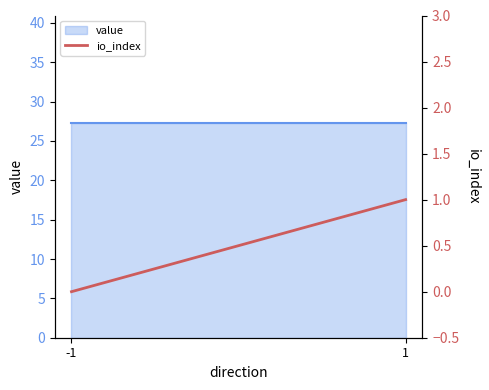

At which category does the chart reach its minimum across all series?

-1